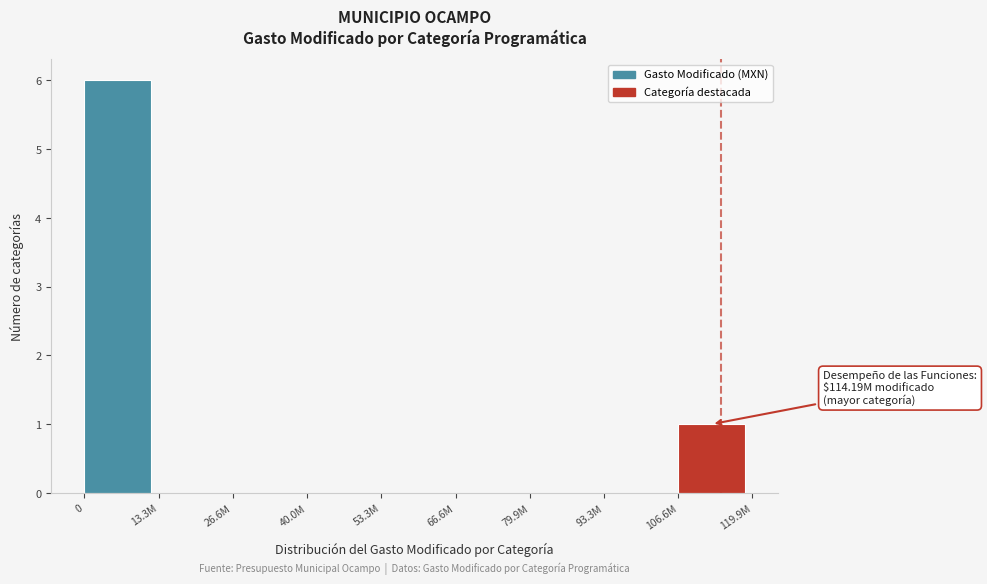

Reading left to right, extract all data points from this chart.

0=6	13.3M=0	26.6M=0	40.0M=0	53.3M=0	66.6M=0	79.9M=0	93.3M=0	106.6M=1